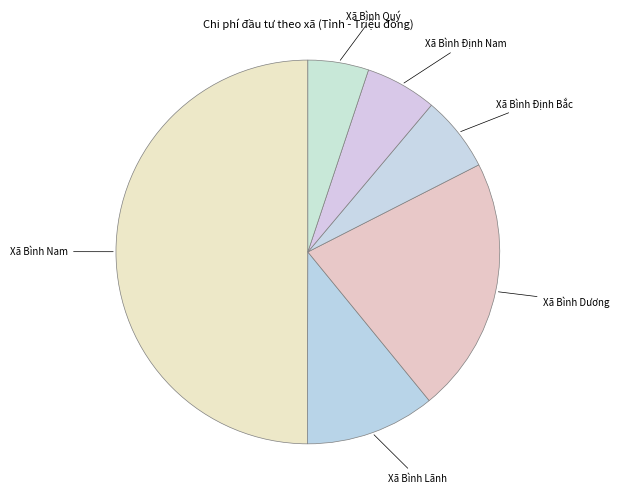

Does Xã Bình Định Nam account for over 50% of the chart?

No